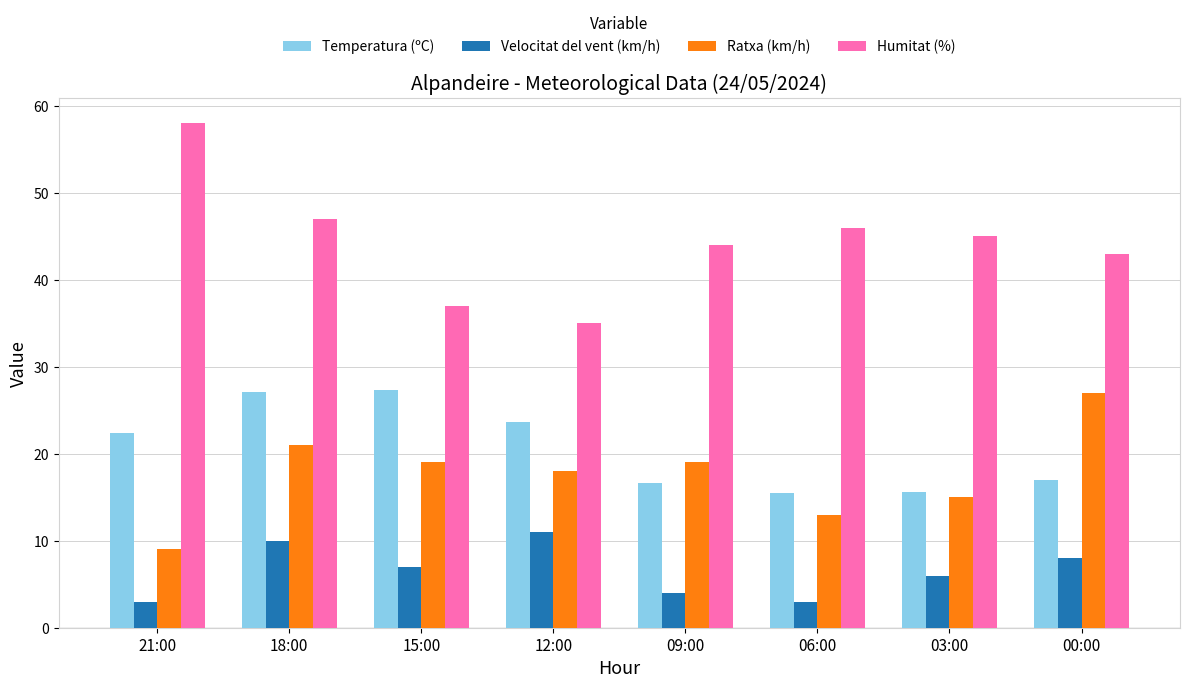

At which category does the chart reach its peak across all series?

21:00